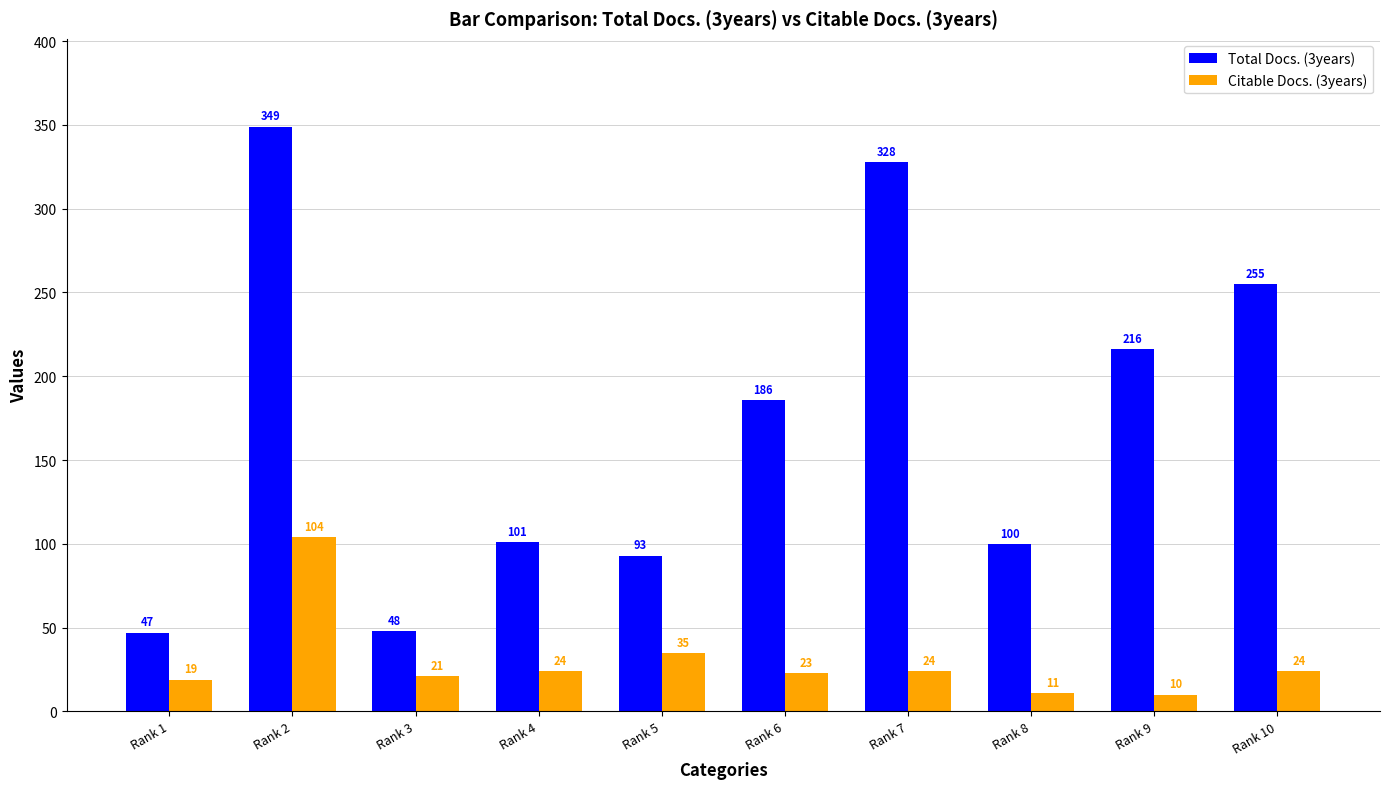

Are the bars horizontal?

No